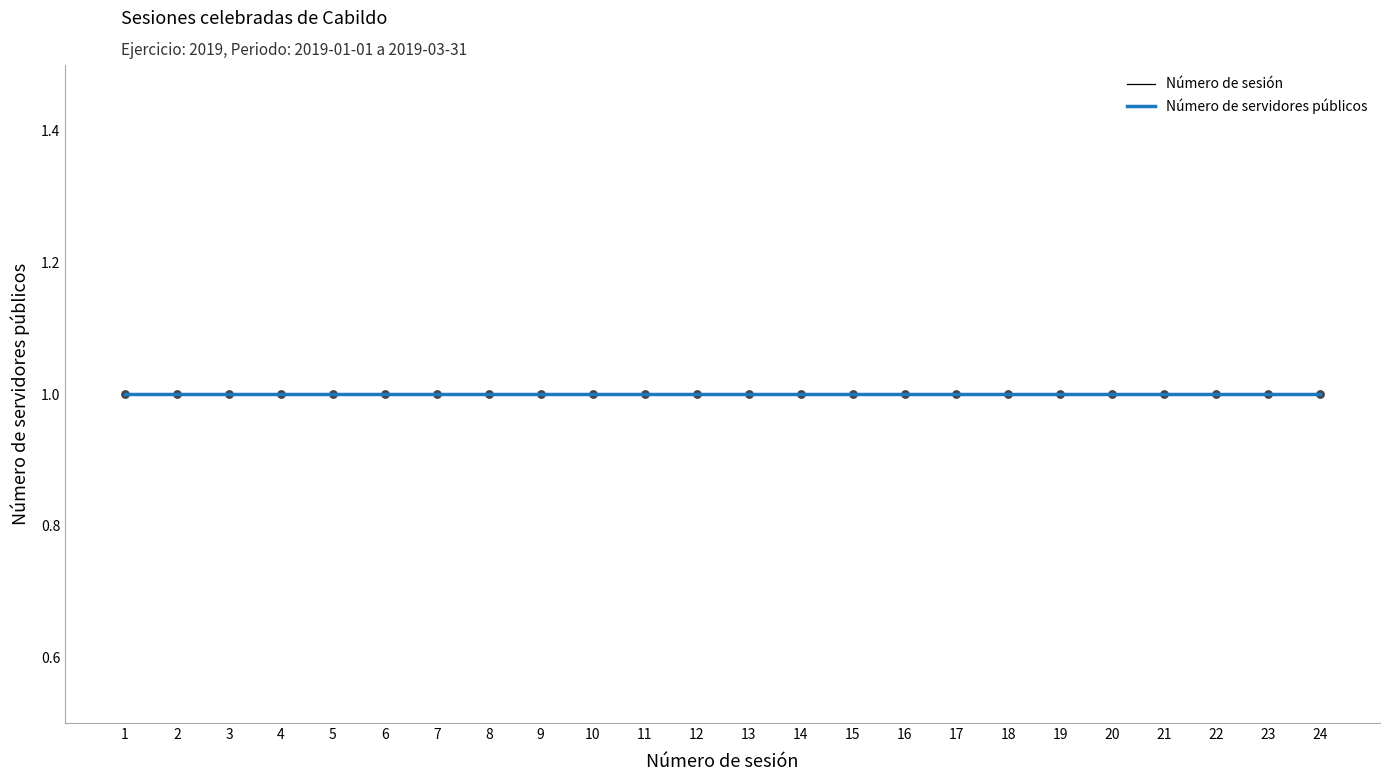

At which category is the sum across all series the highest?

24